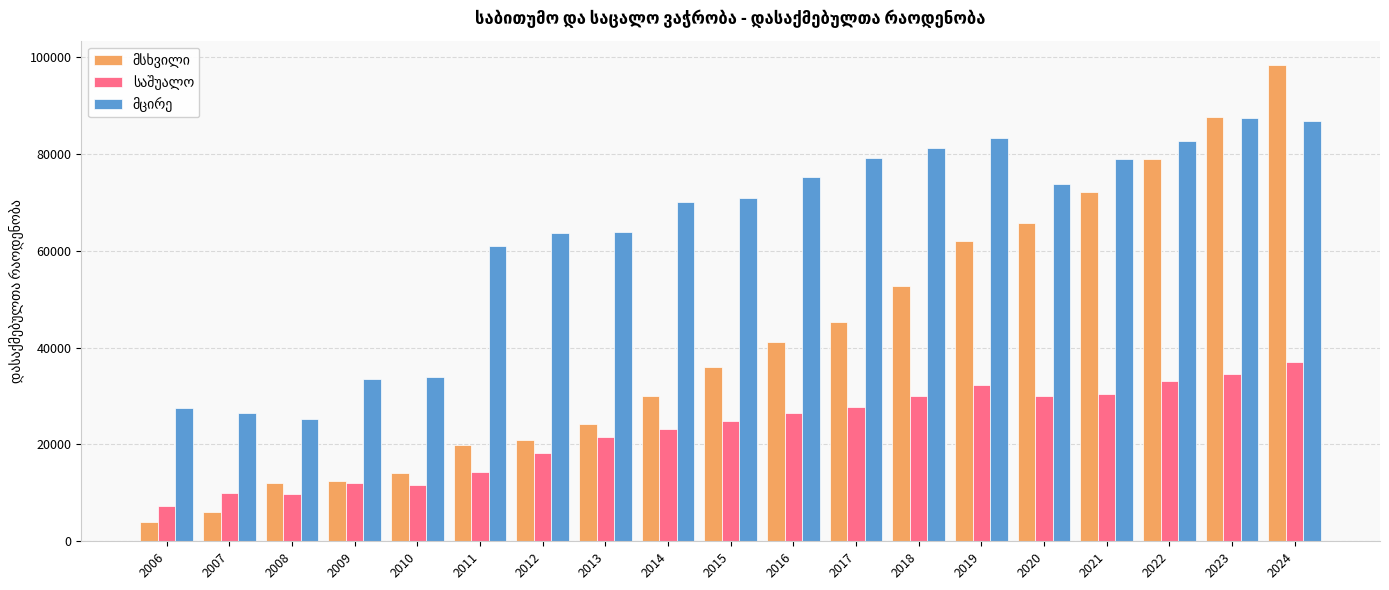

What is the total value across all series at 2020?

169414